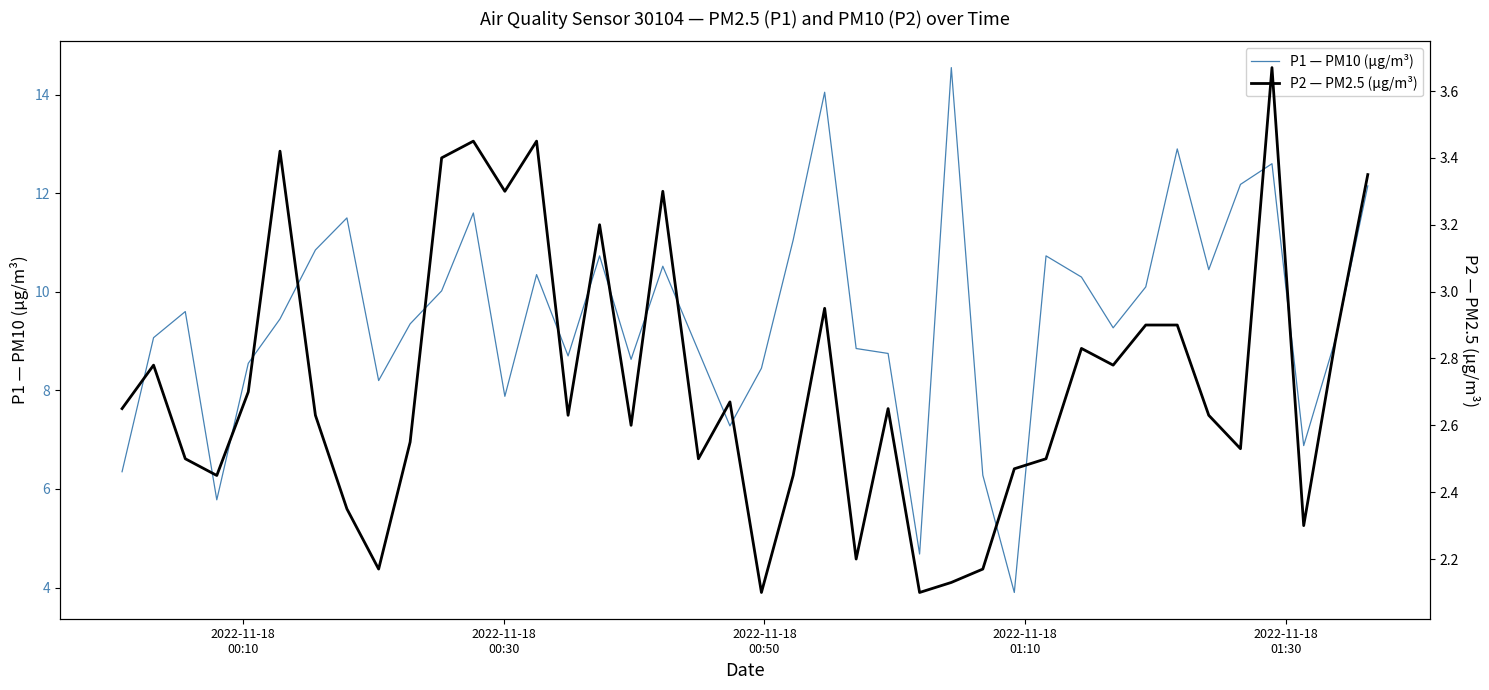

What is the highest value of the P1 — PM10 (µg/m³) series?

14.6